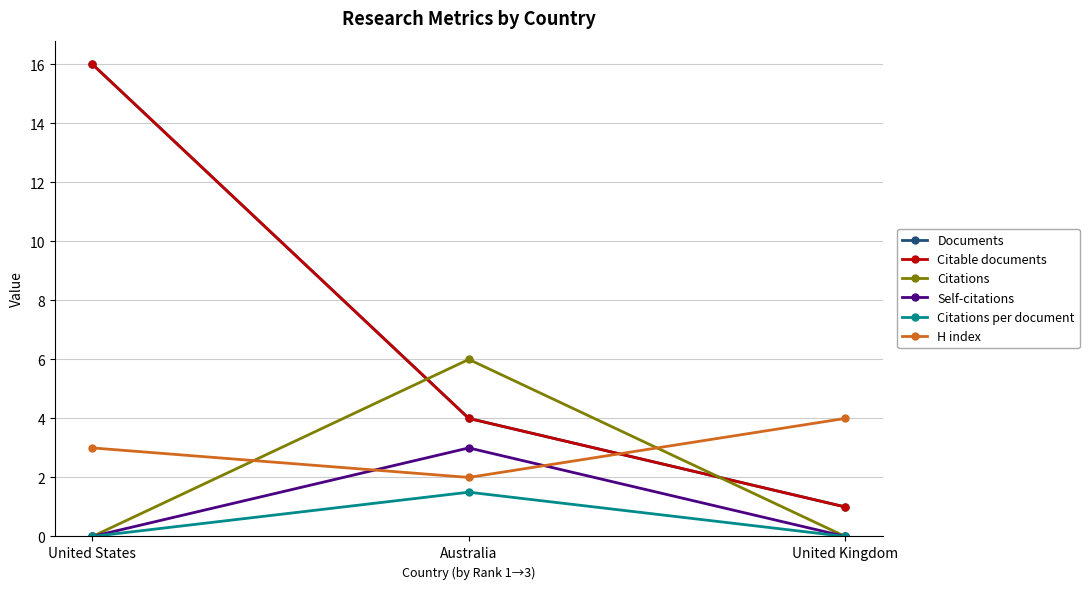

What is the difference between the Documents values at United Kingdom and Australia?

3.0